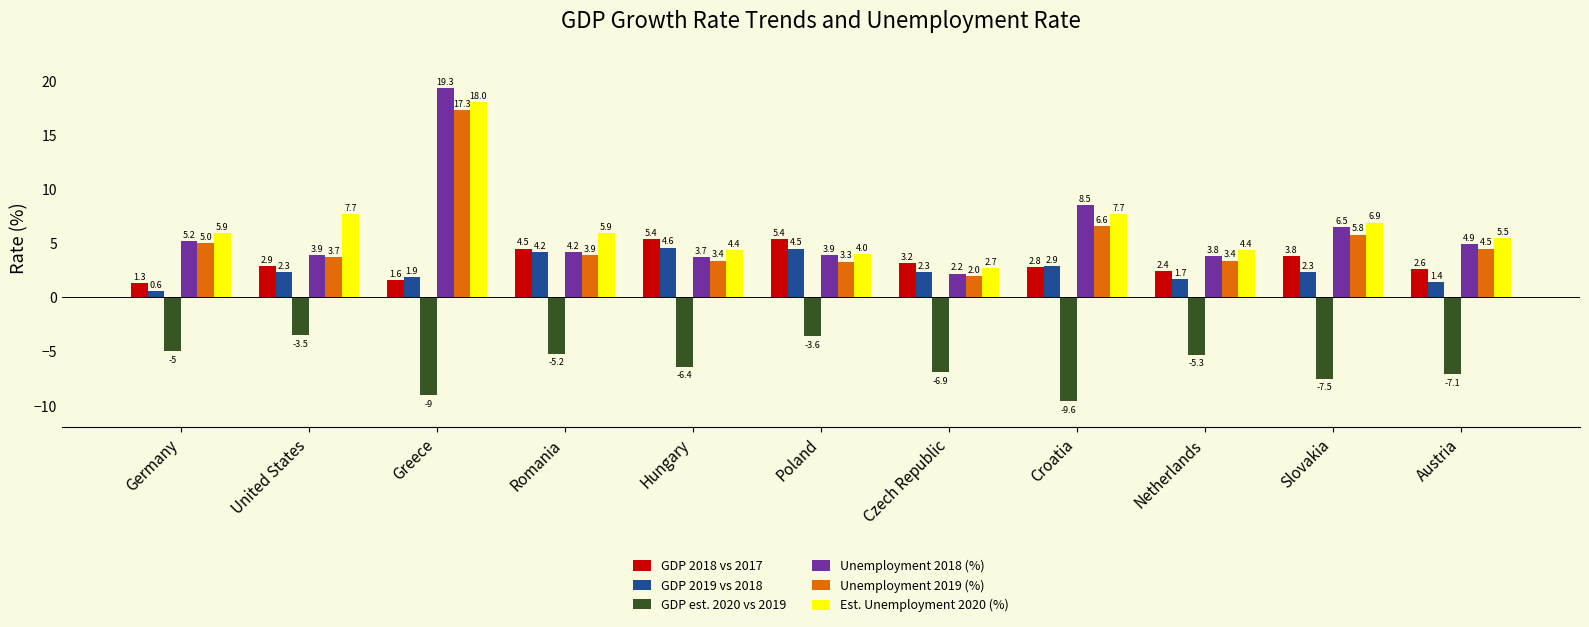

What is the difference between the maximum and minimum values in the GDP 2018 vs 2017 series?

4.1